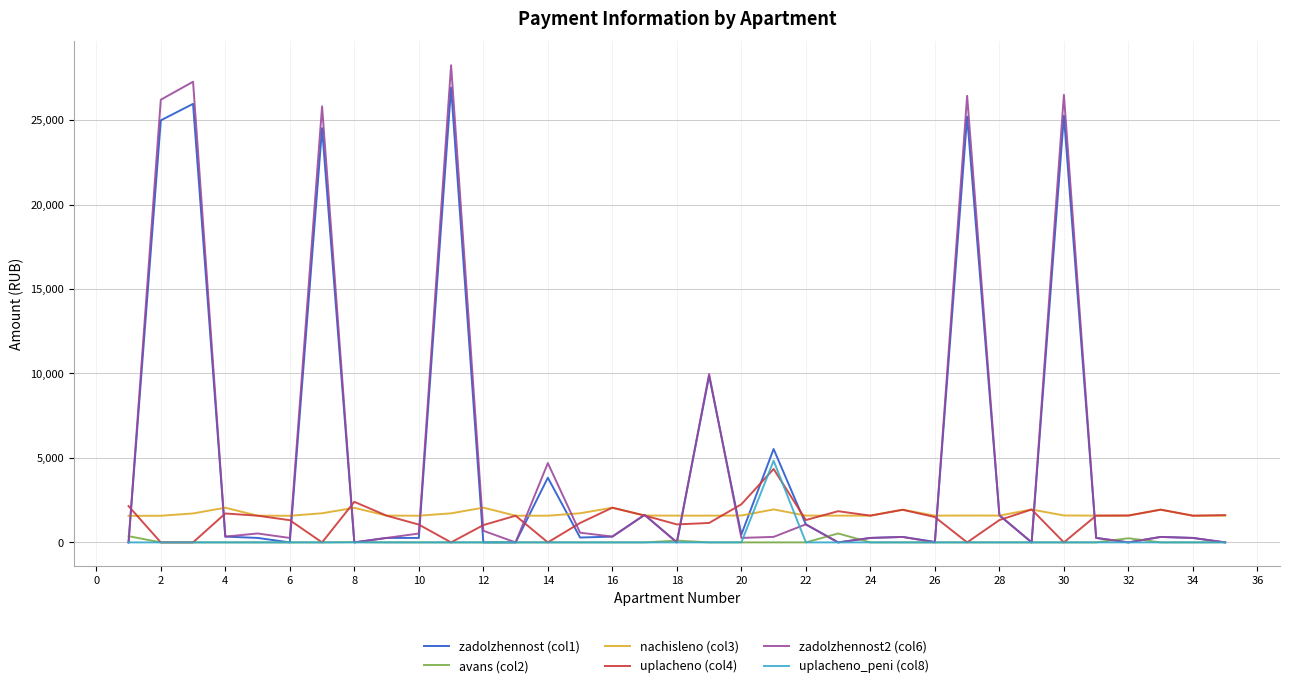

Which series has the widest spread of values?

zadolzhennost2 (col6)